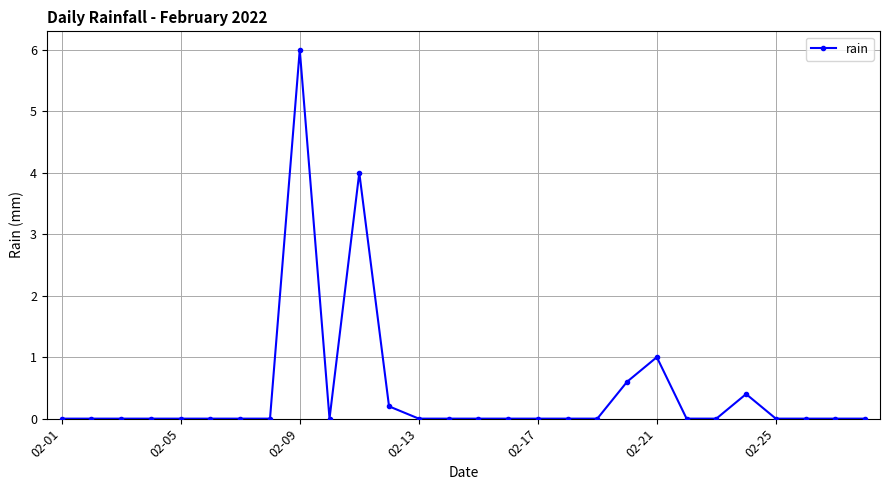

True or false: there are more than 1 points higher than both neighbors.

True